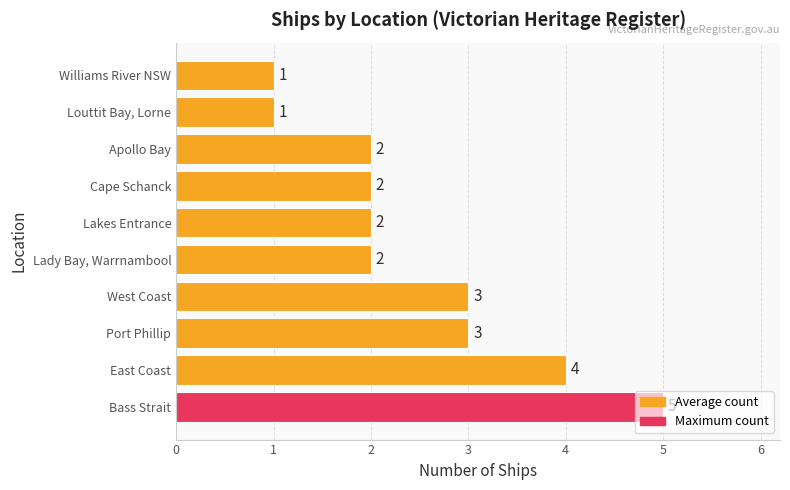

What is the approximate value at West Coast?

3